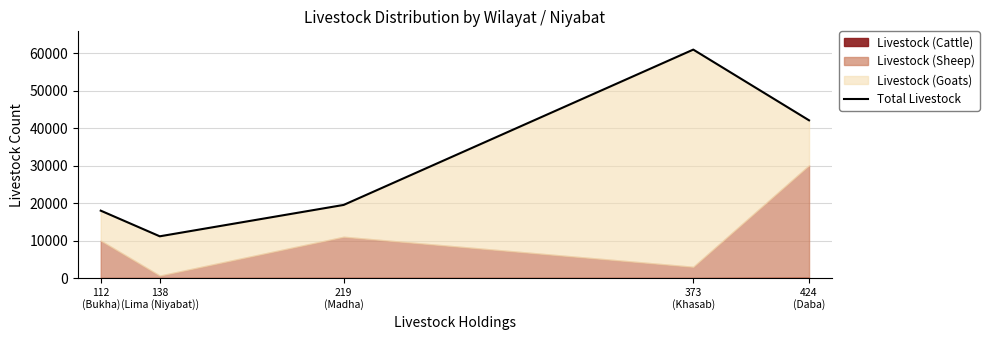

What is the value of the 2nd point from the left?

11150